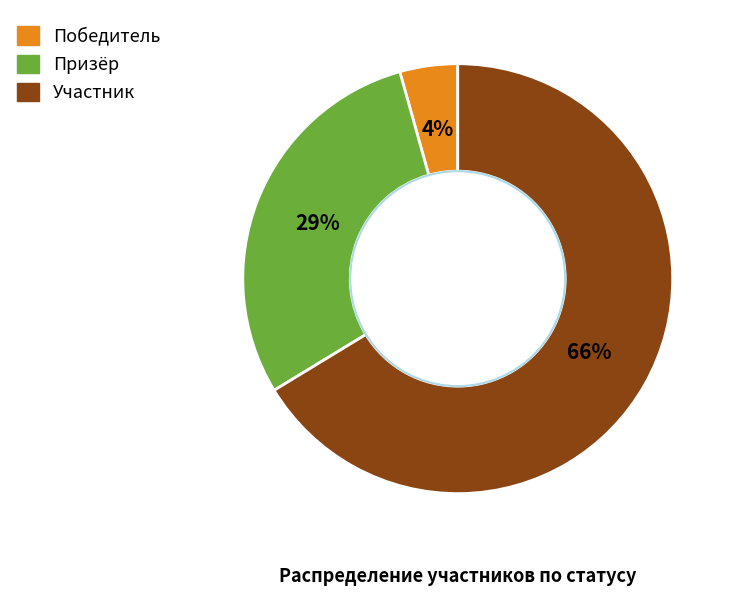

Which has a higher value, Победитель or Участник?

Участник